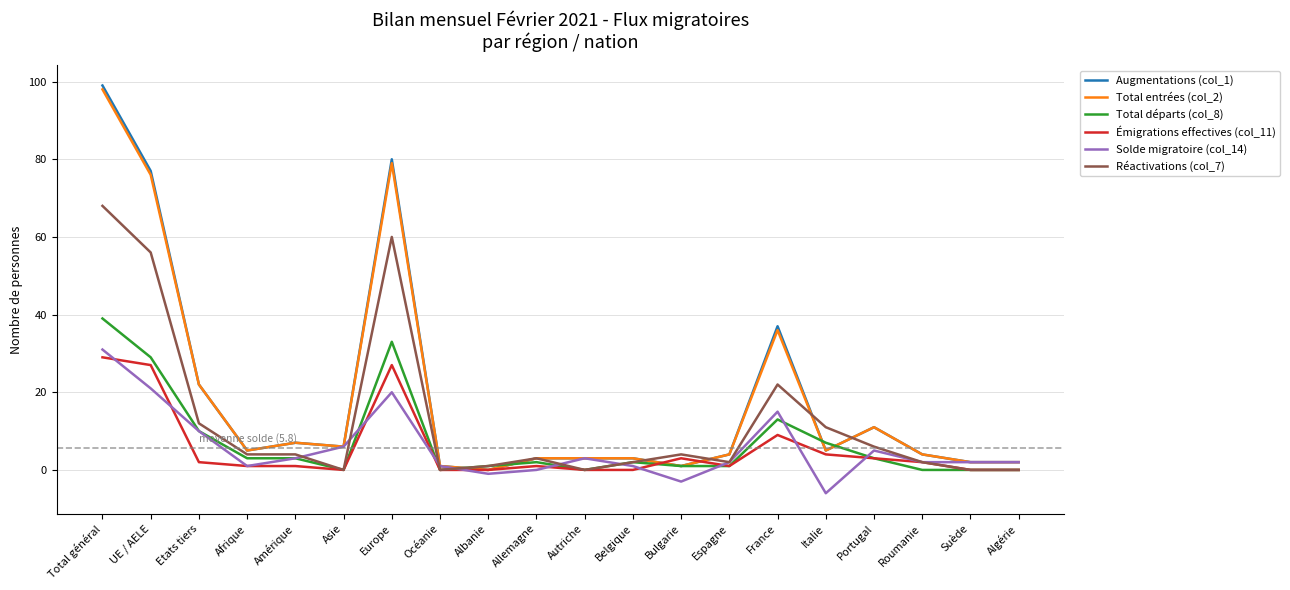

Reading left to right, extract all data points from this chart.

Augmentations (col_1): Total général=99	UE / AELE=77	Etats tiers=22	Afrique=5	Amérique=7	Asie=6	Europe=80	Océanie=1	Albanie=0	Allemagne=3	Autriche=3	Belgique=3	Bulgarie=1	Espagne=4	France=37	Italie=5	Portugal=11	Roumanie=4	Suède=2	Algérie=2
Total entrées (col_2): Total général=98	UE / AELE=76	Etats tiers=22	Afrique=5	Amérique=7	Asie=6	Europe=79	Océanie=1	Albanie=0	Allemagne=3	Autriche=3	Belgique=3	Bulgarie=1	Espagne=4	France=36	Italie=5	Portugal=11	Roumanie=4	Suède=2	Algérie=2
Total départs (col_8): Total général=39	UE / AELE=29	Etats tiers=10	Afrique=3	Amérique=3	Asie=0	Europe=33	Océanie=0	Albanie=1	Allemagne=2	Autriche=0	Belgique=2	Bulgarie=1	Espagne=1	France=13	Italie=7	Portugal=3	Roumanie=0	Suède=0	Algérie=0
Émigrations effectives (col_11): Total général=29	UE / AELE=27	Etats tiers=2	Afrique=1	Amérique=1	Asie=0	Europe=27	Océanie=0	Albanie=0	Allemagne=1	Autriche=0	Belgique=0	Bulgarie=3	Espagne=1	France=9	Italie=4	Portugal=3	Roumanie=2	Suède=0	Algérie=0
Solde migratoire (col_14): Total général=31	UE / AELE=21	Etats tiers=10	Afrique=1	Amérique=3	Asie=6	Europe=20	Océanie=1	Albanie=-1	Allemagne=0	Autriche=3	Belgique=1	Bulgarie=-3	Espagne=2	France=15	Italie=-6	Portugal=5	Roumanie=2	Suède=2	Algérie=2
Réactivations (col_7): Total général=68	UE / AELE=56	Etats tiers=12	Afrique=4	Amérique=4	Asie=0	Europe=60	Océanie=0	Albanie=1	Allemagne=3	Autriche=0	Belgique=2	Bulgarie=4	Espagne=2	France=22	Italie=11	Portugal=6	Roumanie=2	Suède=0	Algérie=0